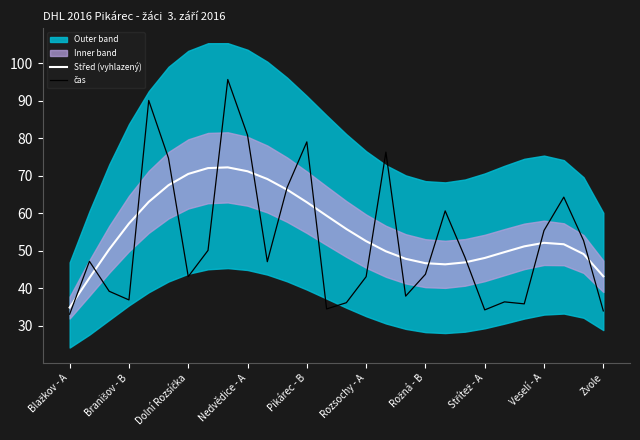

Between 15 and 25, which series saw the biggest shift?

čas